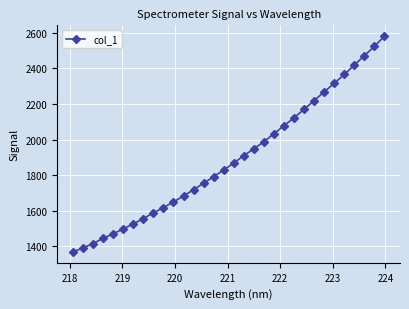

What is the value of the 18th point from the left?

1909.6